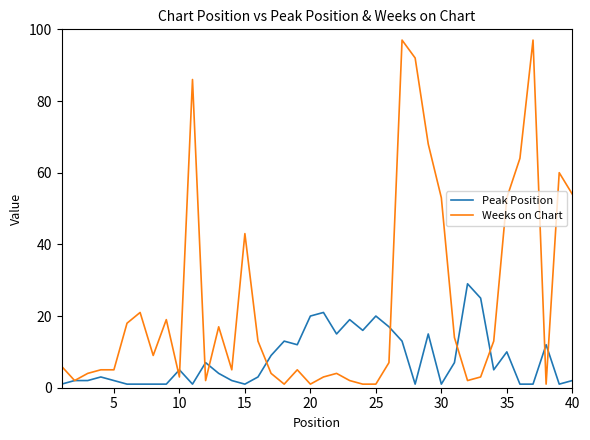

Which series has the largest total across all categories?

Weeks on Chart